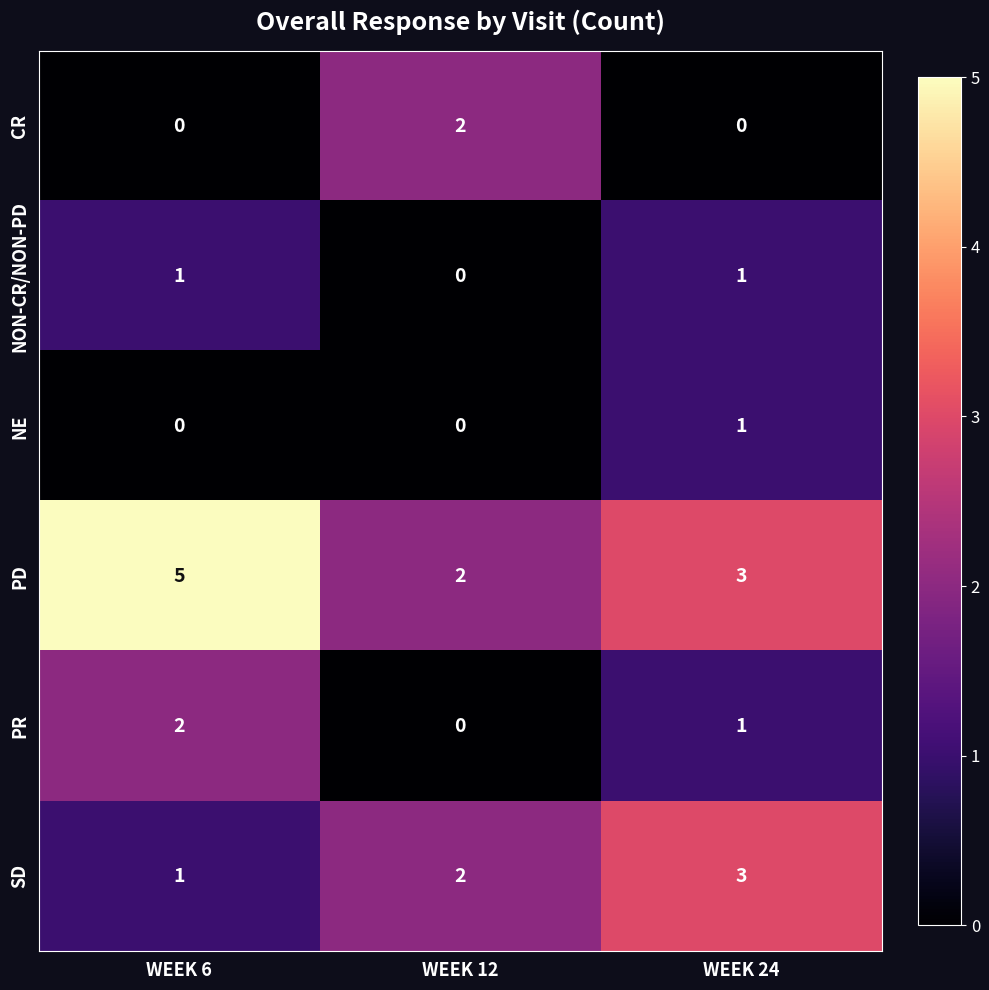

The PD series shows 5 at WEEK 6. True or false?

True